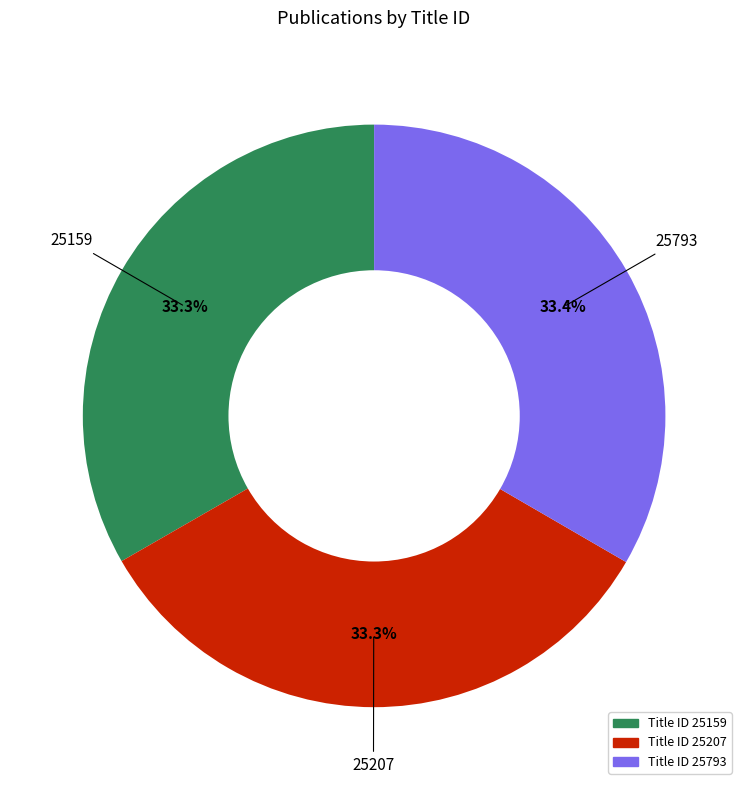

Is there a majority slice in this chart?

No